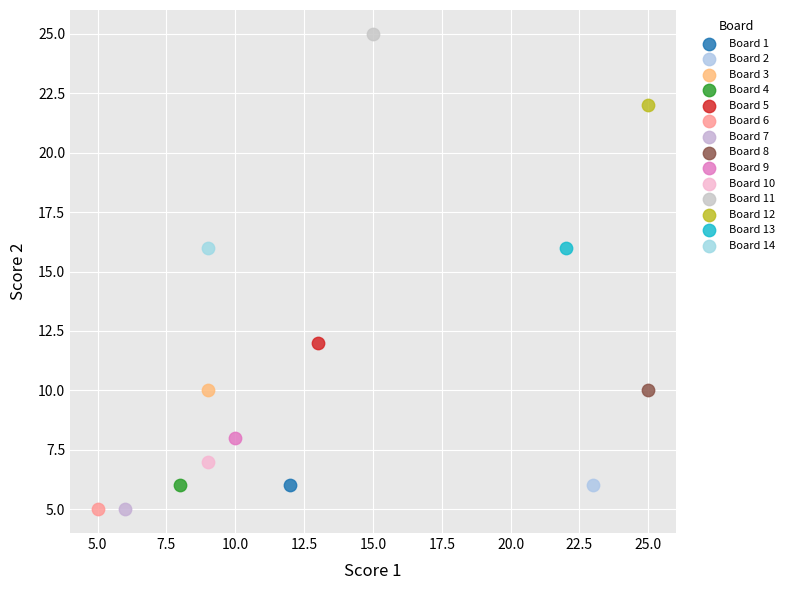

Which series contains the highest Y value?

Board 11